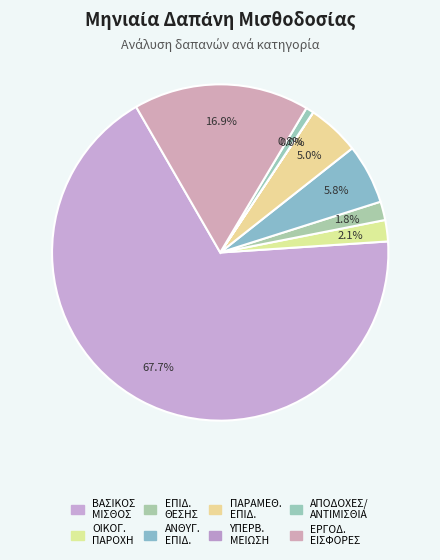

Which category has the smallest portion of the pie?

7. ΥΠΕΡΒΑΛΛΟΥΣΑ ΜΕΙΩΣΗ